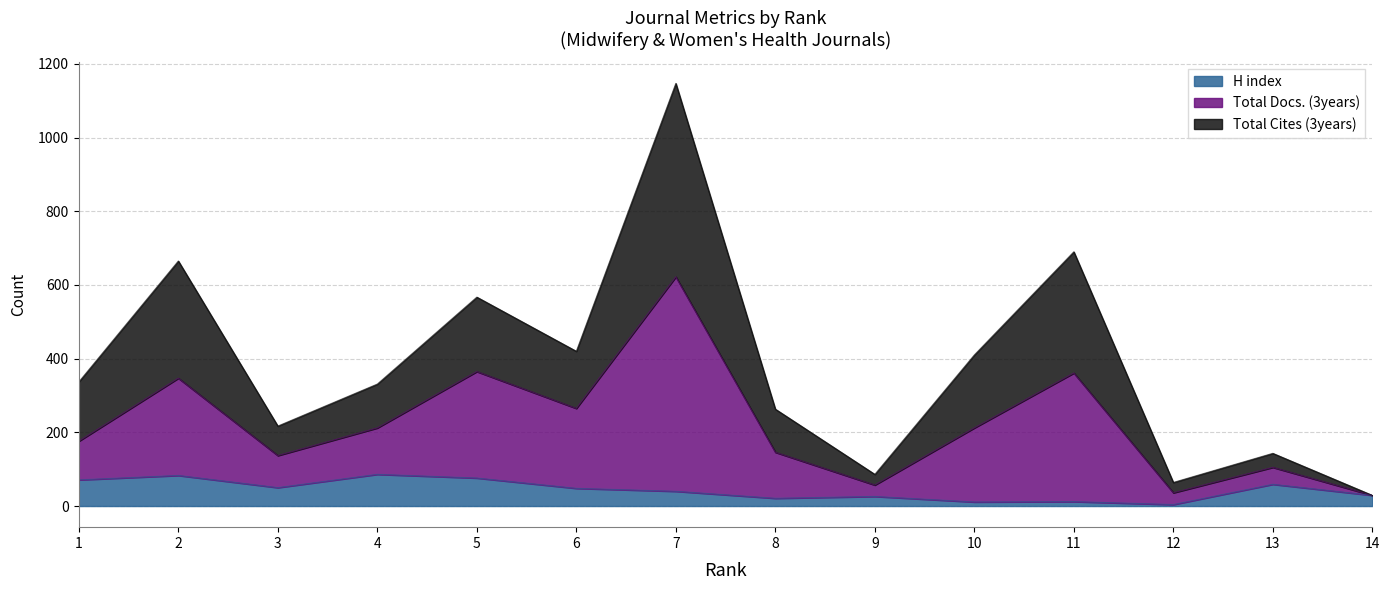

What is the maximum value shown in the chart?

1147